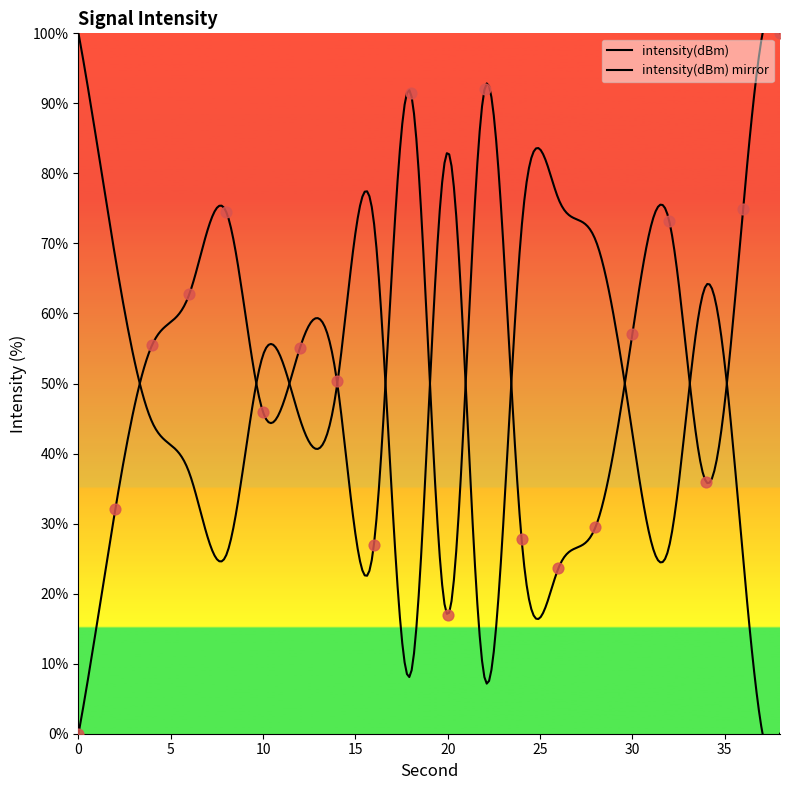

What is the ratio of the value at 32 to the value at 38?

0.7